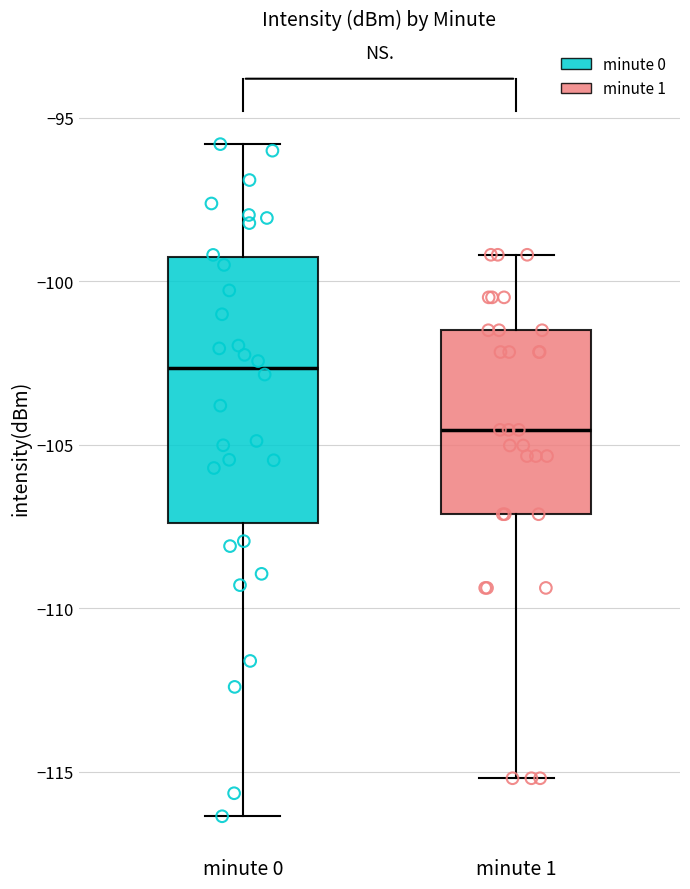

Where does the upper whisker of the box for minute 1 end on the y-axis? The values are not printed on the chart, so give them approximately, as read against the axis.

-99.0